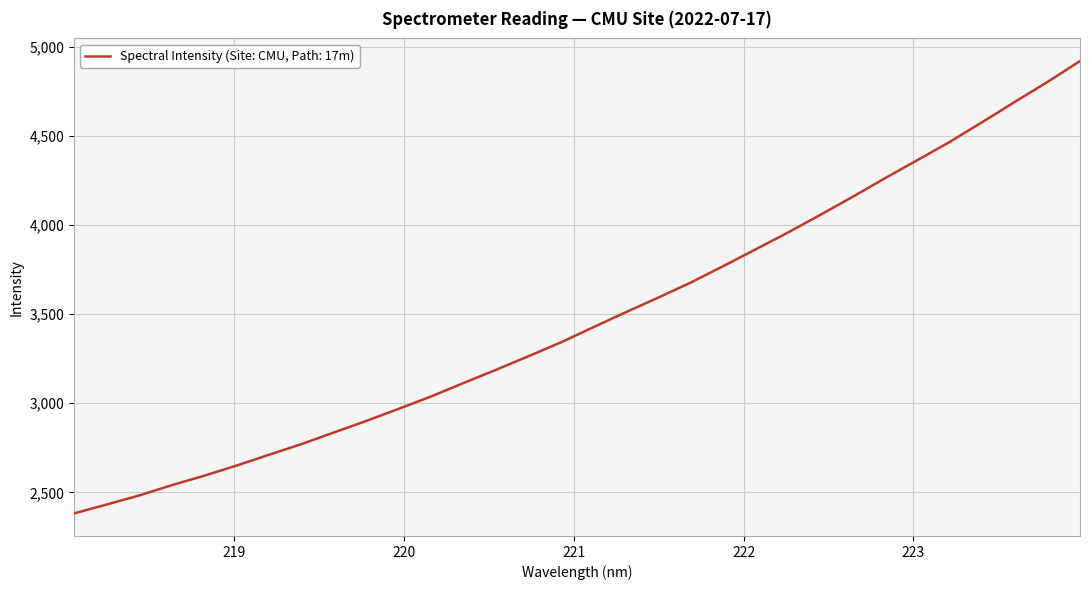

What is the maximum value shown in the chart?

4920.8